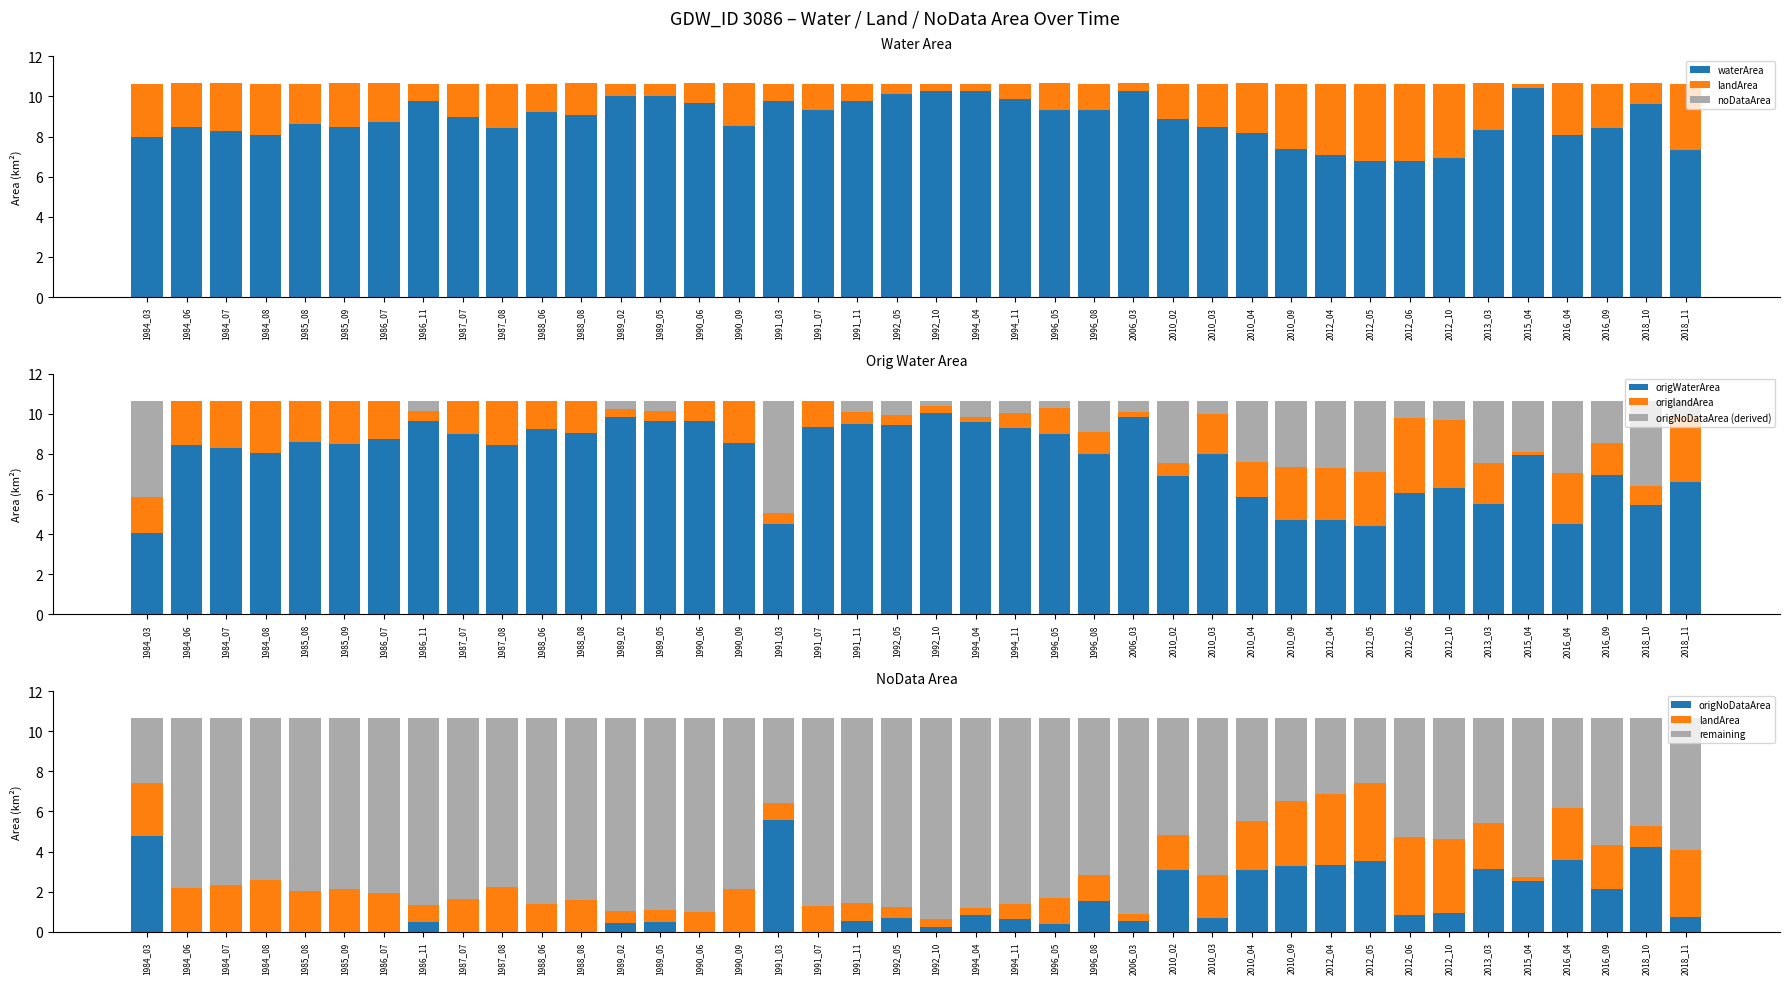

What is the total value across all series at 2018_10?

21.3